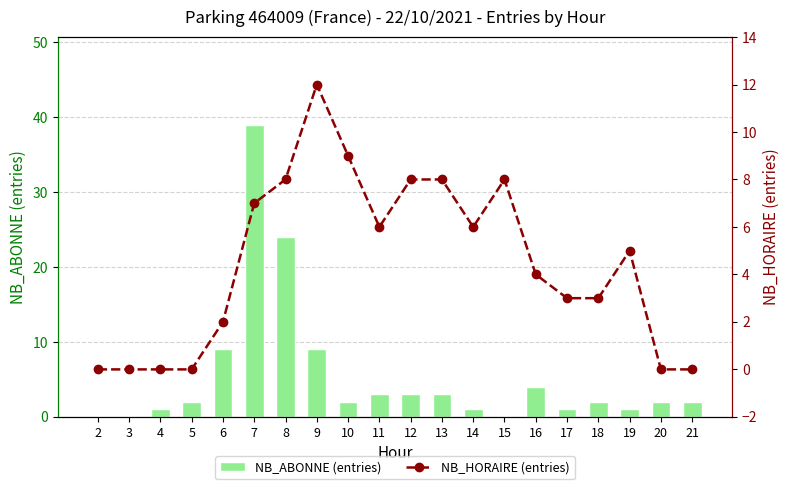

The value of NB_ABONNE (entries) at 14 is 2. True or false?

False